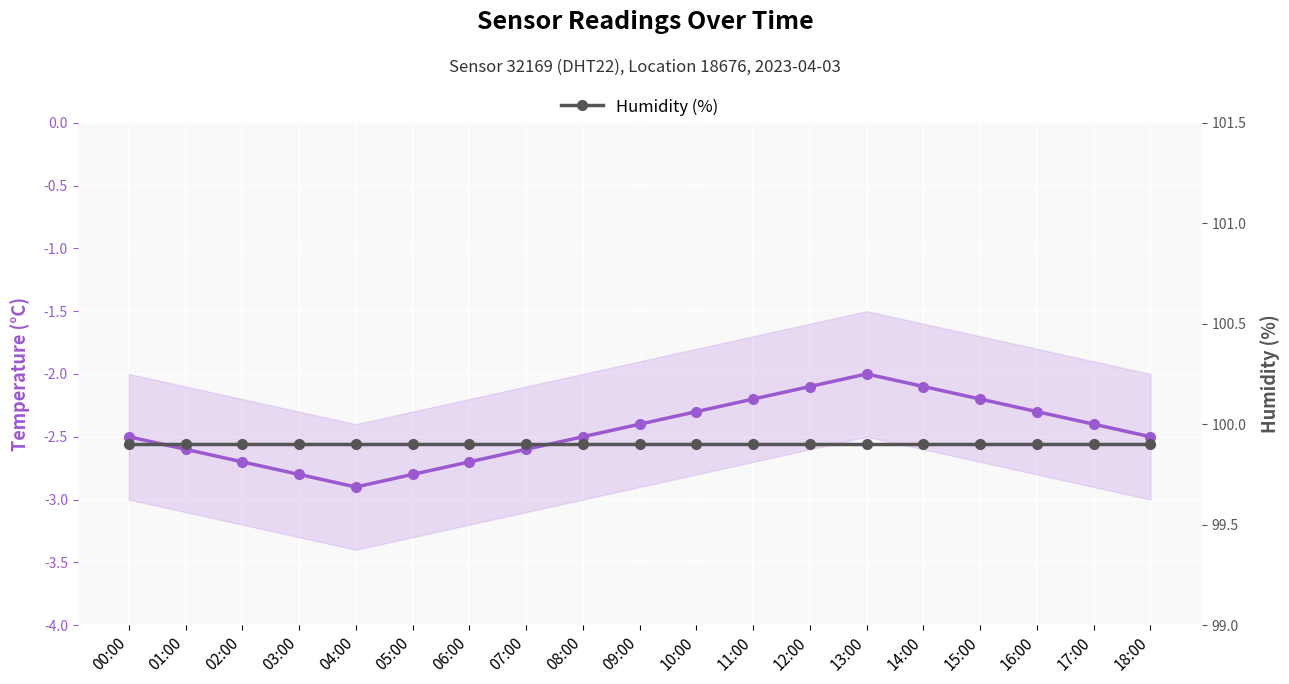

What is the difference between the maximum and minimum values in the Temperature (°C) series?

0.9